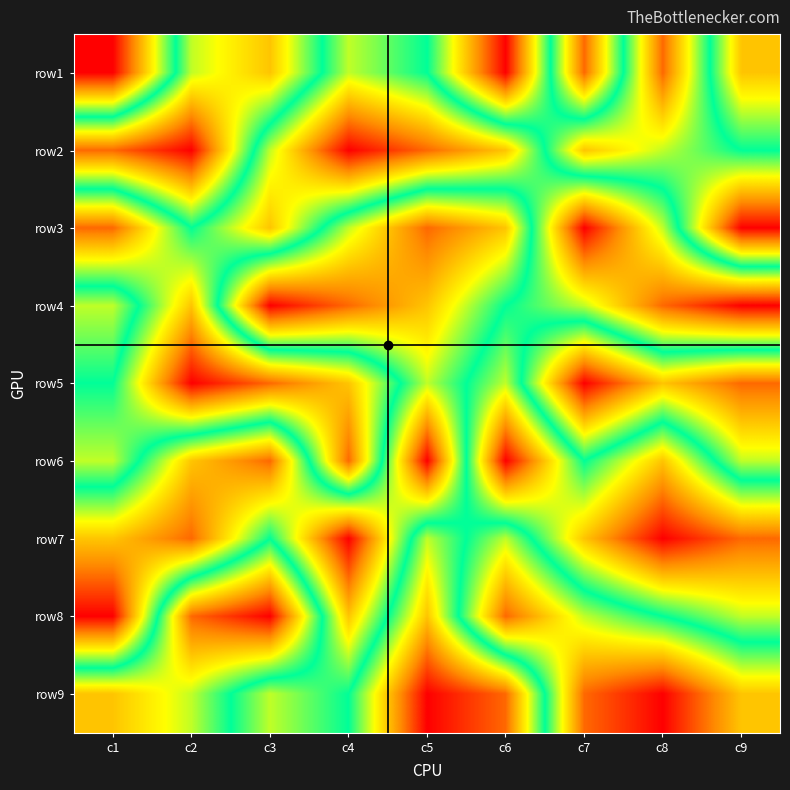

What is the maximum value shown in the chart?

9